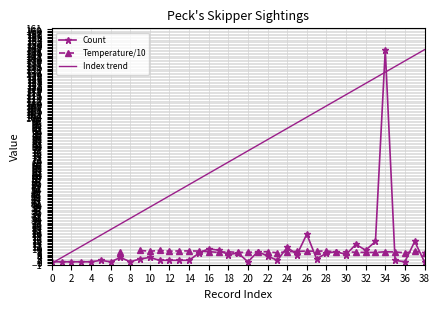

True or false: Temperature/10 has more than 2 points higher than both neighbors.

True